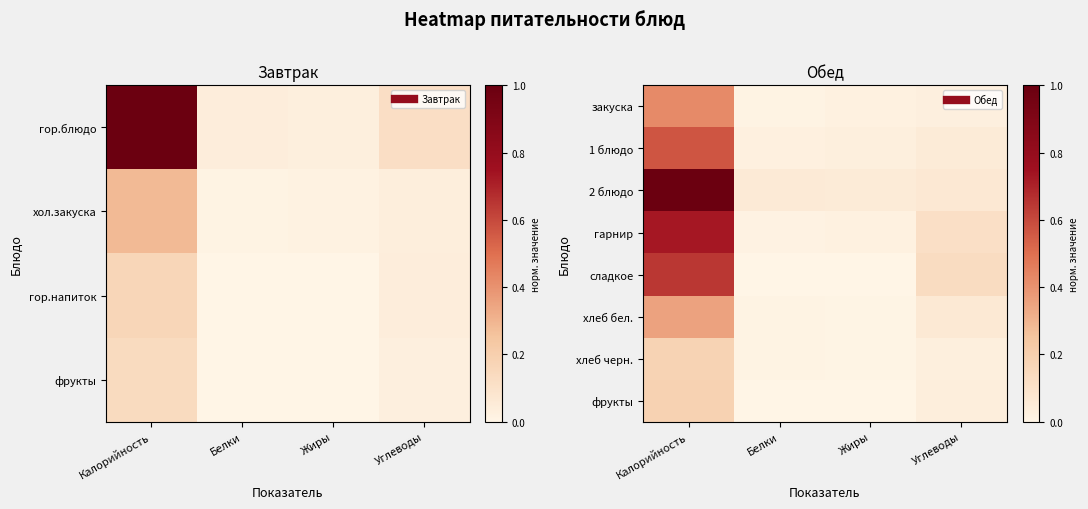

What is the spread (max minus min) of values at Жиры?

0.1